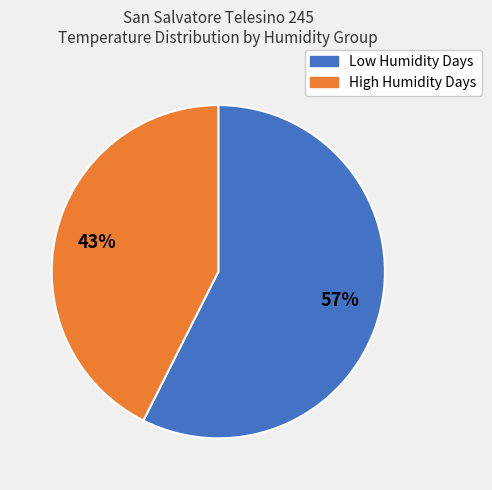

Is there any slice that represents more than half of the pie?

Yes